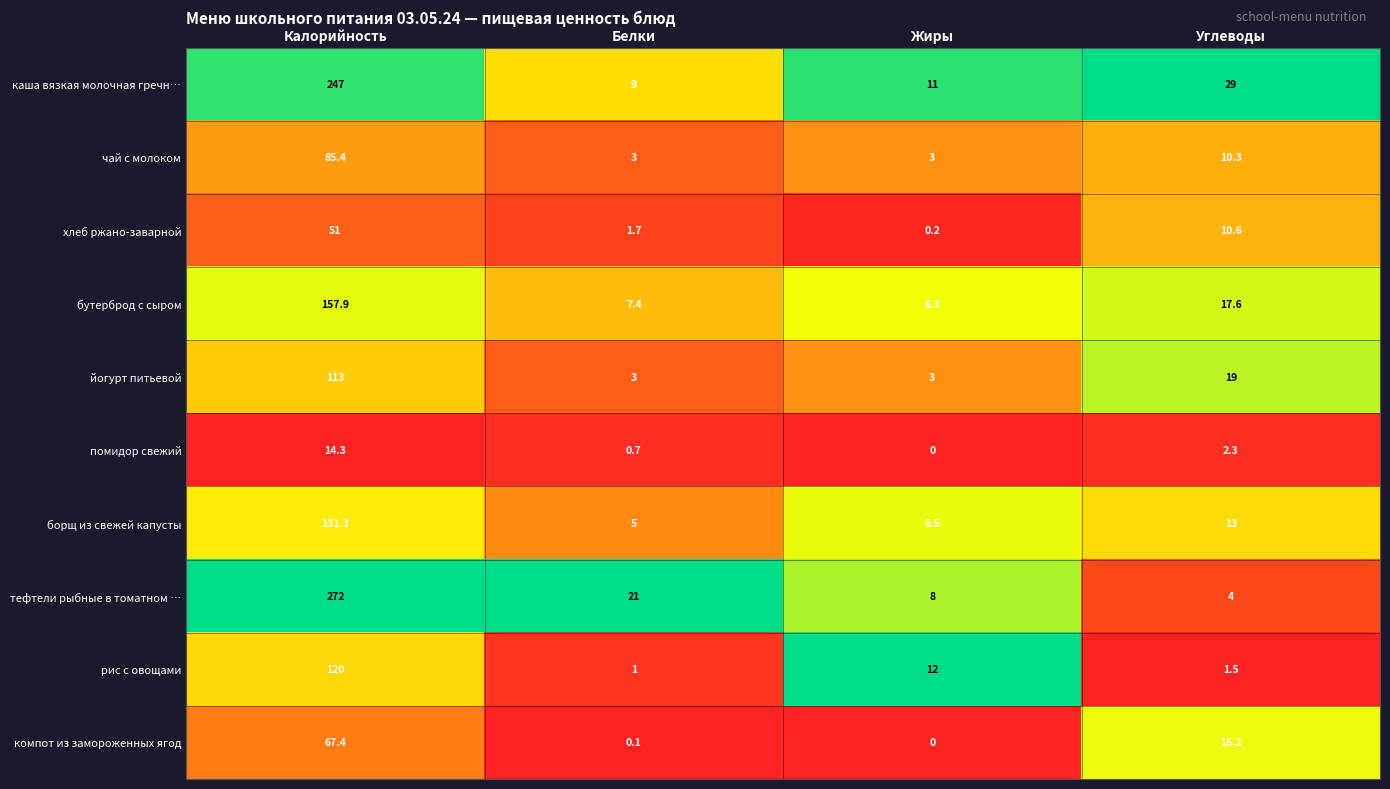

True or false: борщ из свежей капусты has a value of 3.3 at Белки.

False